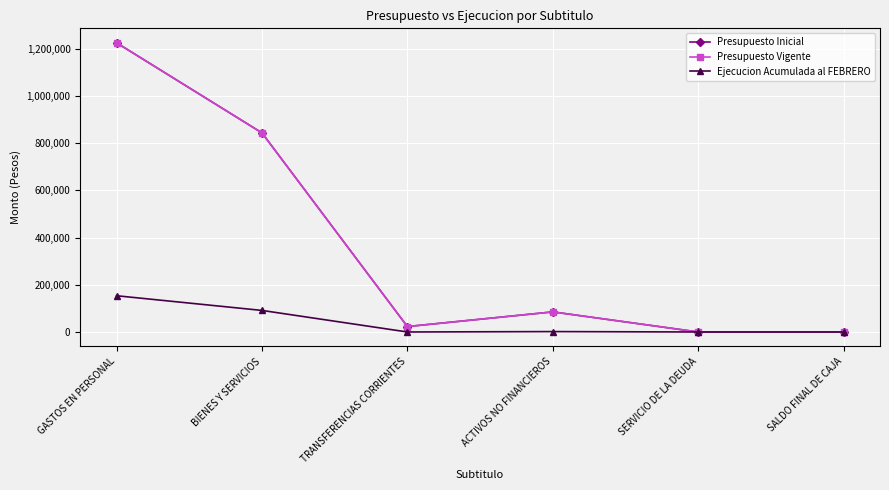

True or false: Ejecucion Acumulada al FEBRERO and Presupuesto Inicial cross at least once.

False